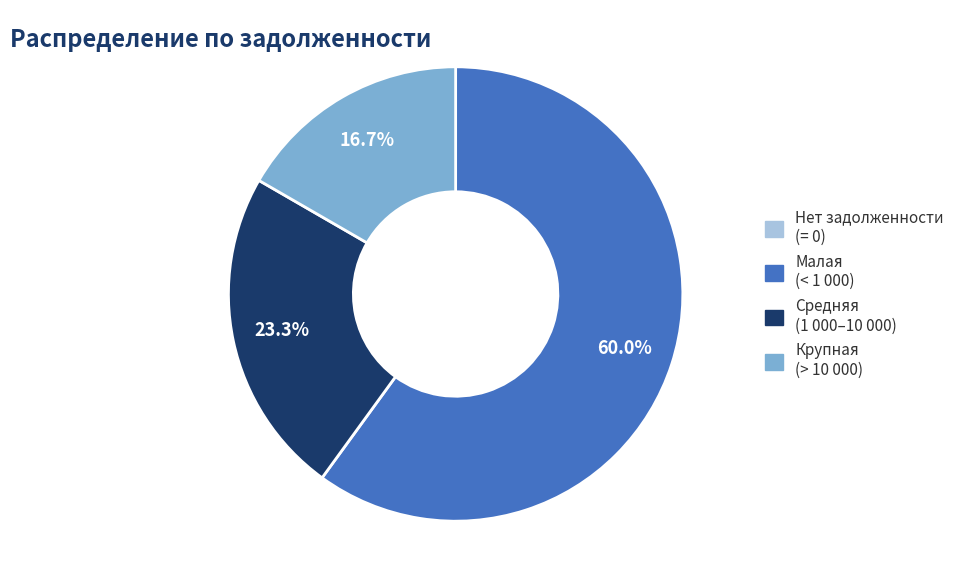

Is there a majority slice in this chart?

Yes